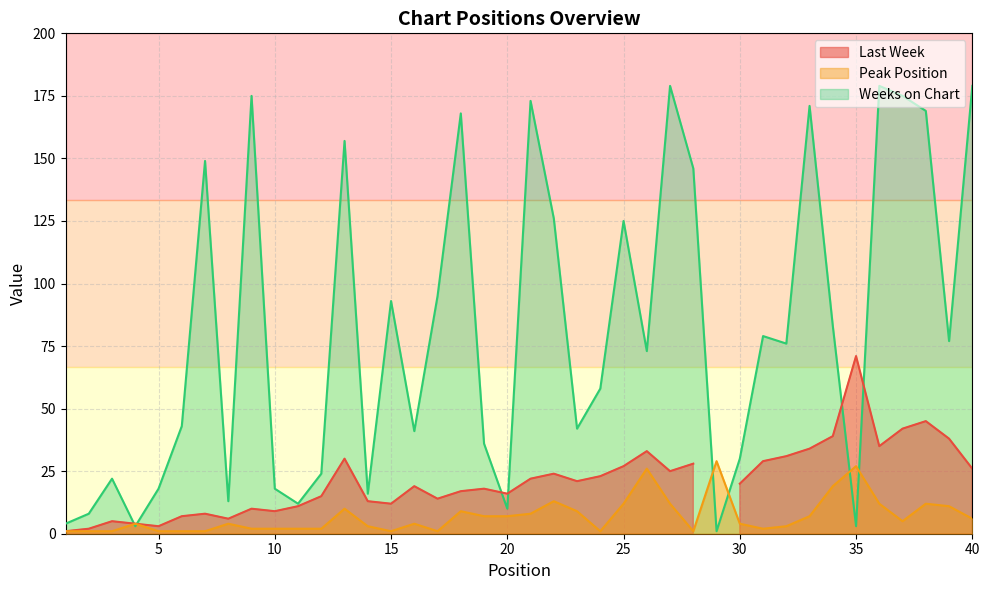

How many times do Weeks on Chart and Peak Position cross each other?

6